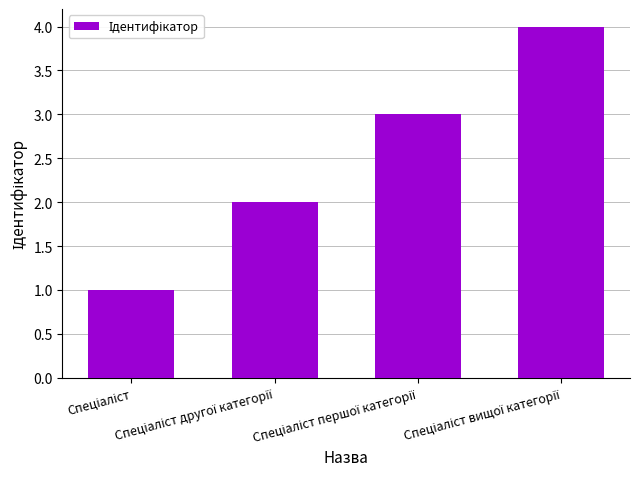

What is the difference between the maximum and minimum values?

3